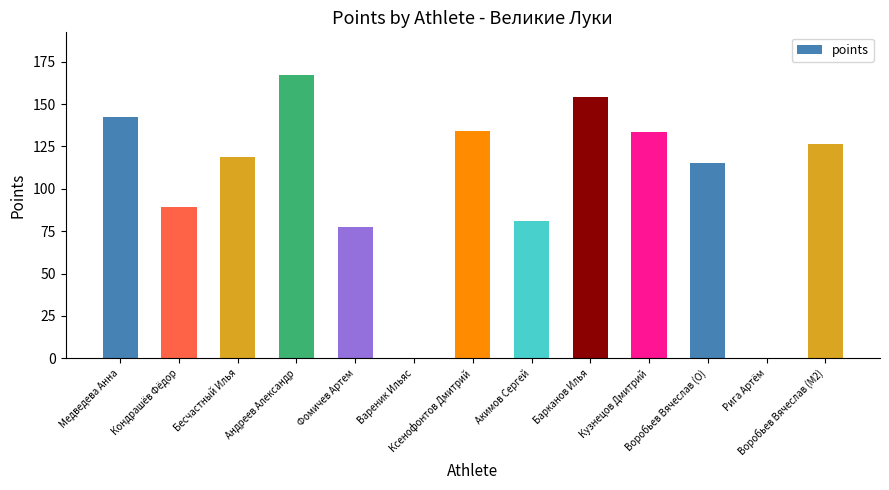

How many data points does each series have?

13